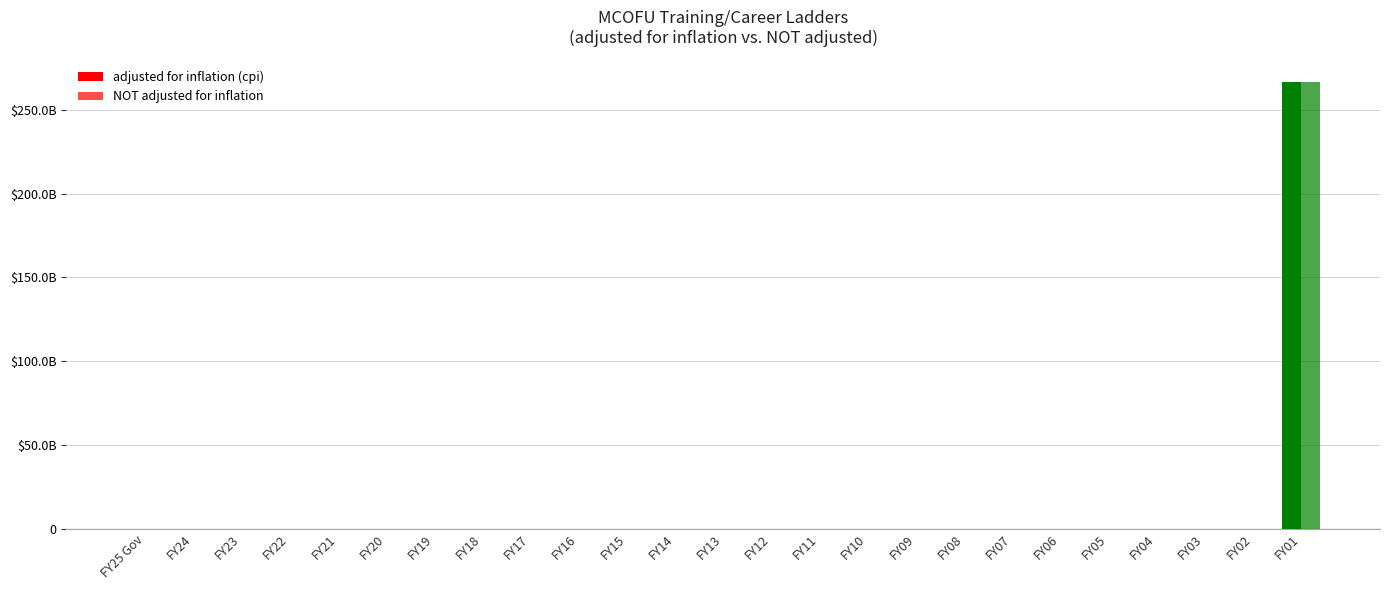

Is the value of adjusted for inflation (cpi) at FY23 greater than the value of NOT adjusted for inflation at FY05?

No